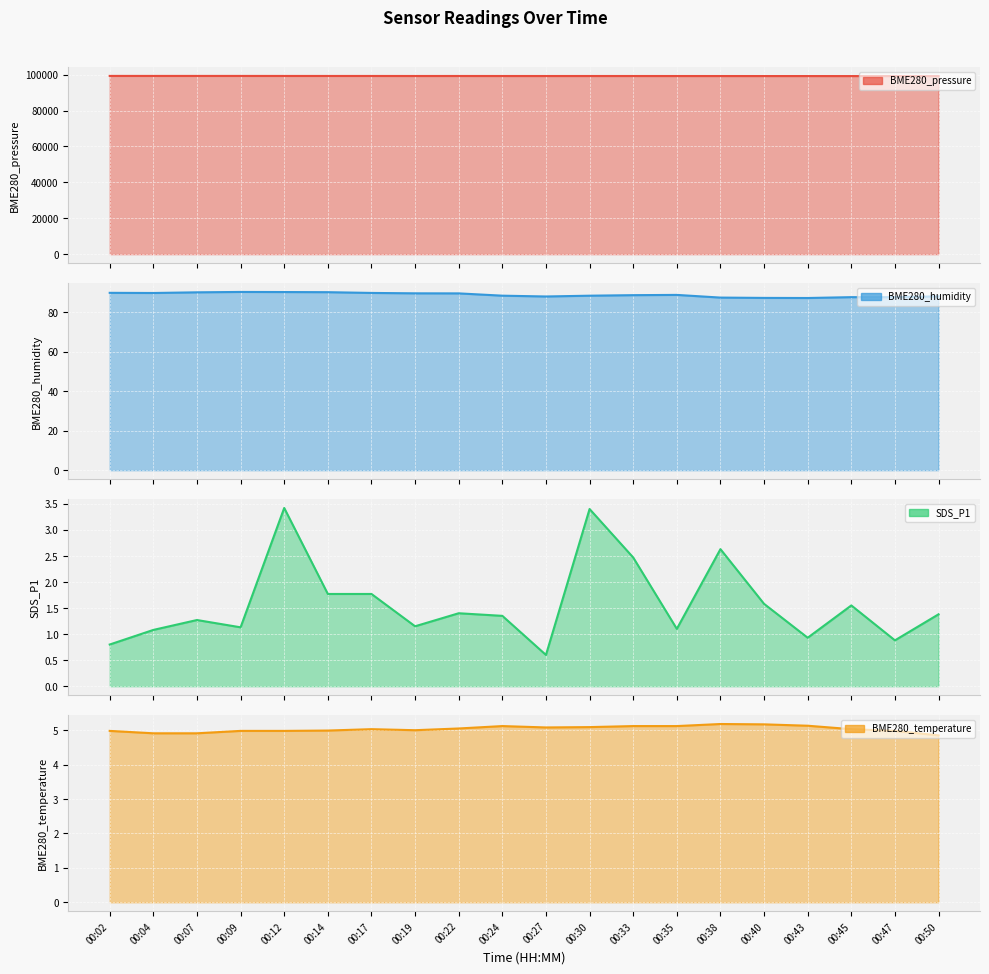

What are all the series names shown in the legend?

BME280_pressure, BME280_humidity, SDS_P1, BME280_temperature